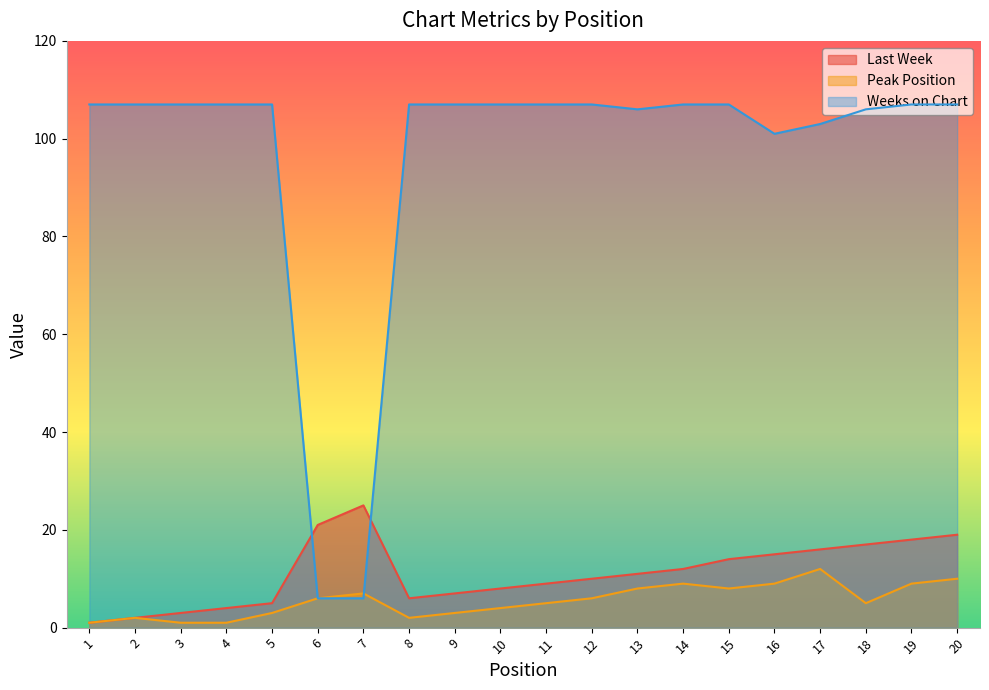

Reading left to right, transcribe all the data shown in this chart.

Last Week: 1	2	3	4	5	21	25	6	7	8	9	10	11	12	14	15	16	17	18	19
Peak Position: 1	2	1	1	3	6	7	2	3	4	5	6	8	9	8	9	12	5	9	10
Weeks on Chart: 107	107	107	107	107	6	6	107	107	107	107	107	106	107	107	101	103	106	107	107